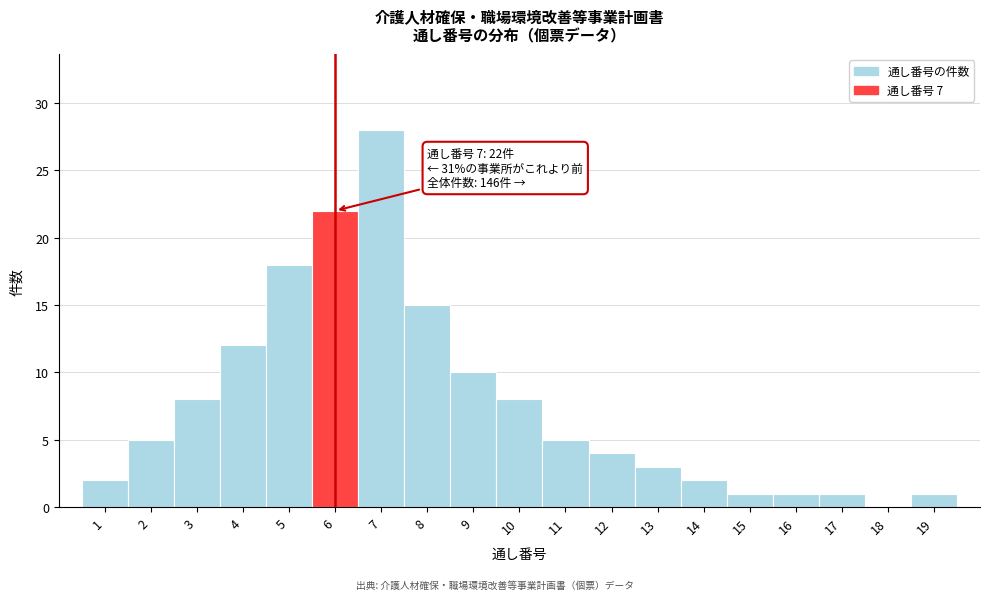

Reading left to right, what are all the values shown in this chart?

1=2	2=5	3=8	4=12	5=18	6=22	7=28	8=15	9=10	10=8	11=5	12=4	13=3	14=2	15=1	16=1	17=1	18=0	19=1